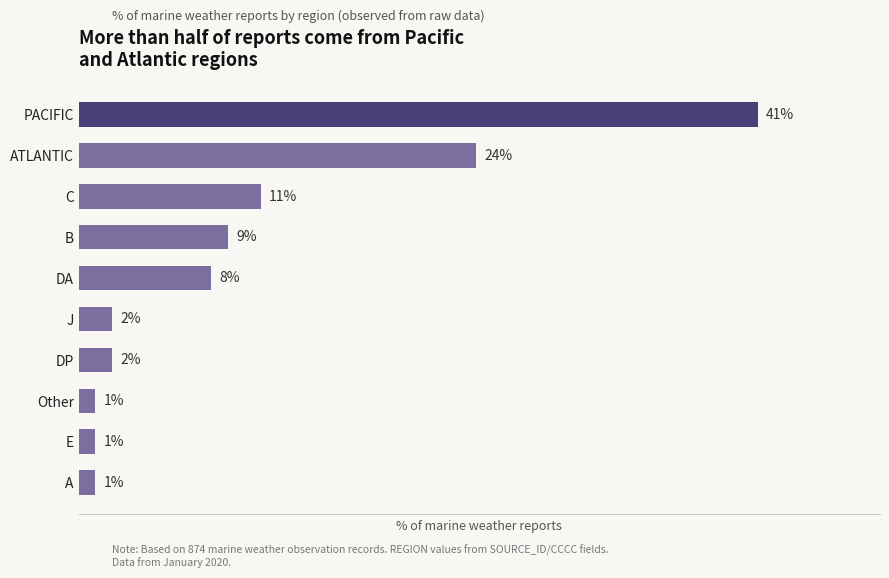

Where is the data nearest to the value 21?

ATLANTIC